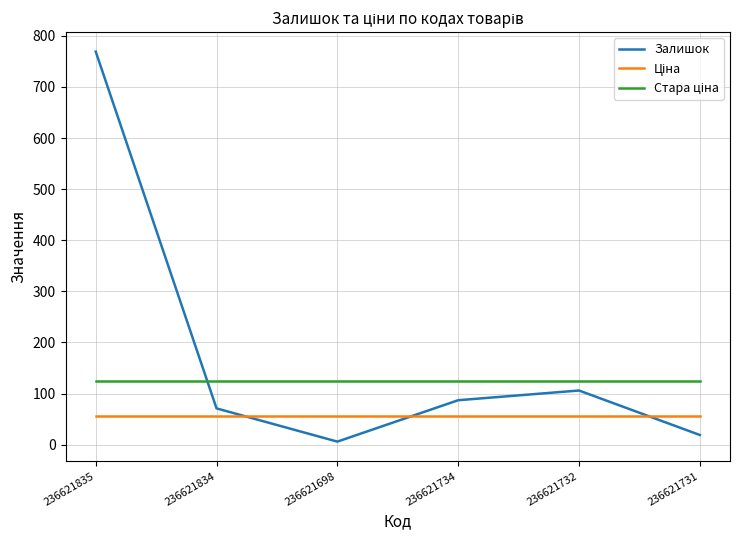

At which category does the chart reach its peak across all series?

236621835